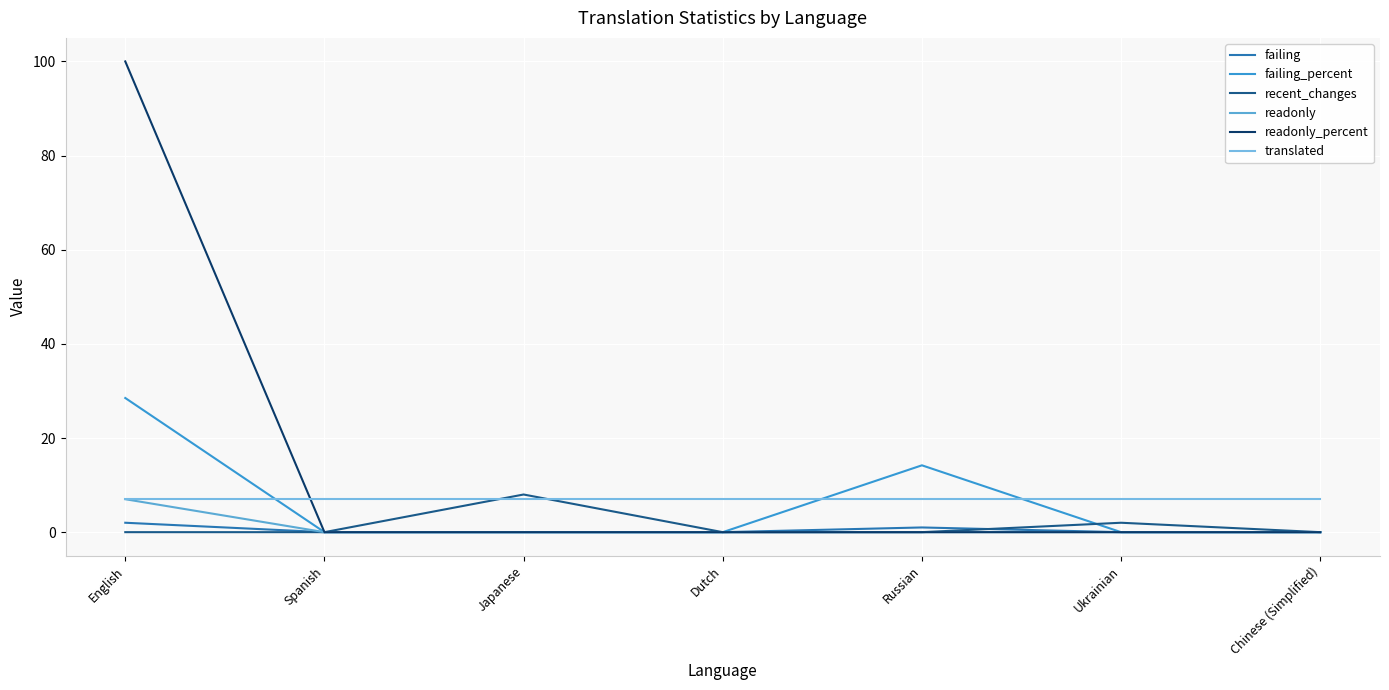

Between Japanese and Dutch, which series saw the biggest shift?

recent_changes